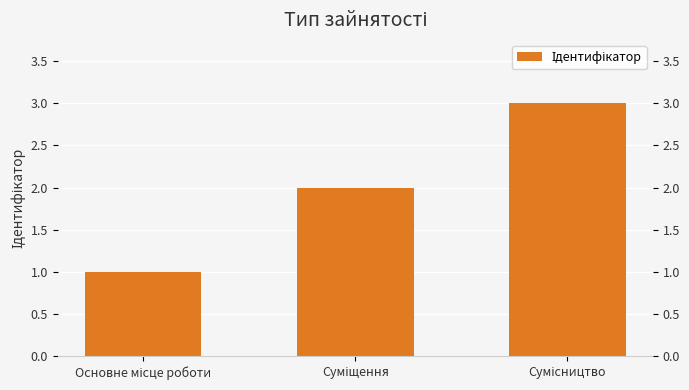

Reading left to right, transcribe all the data shown in this chart.

1	2	3